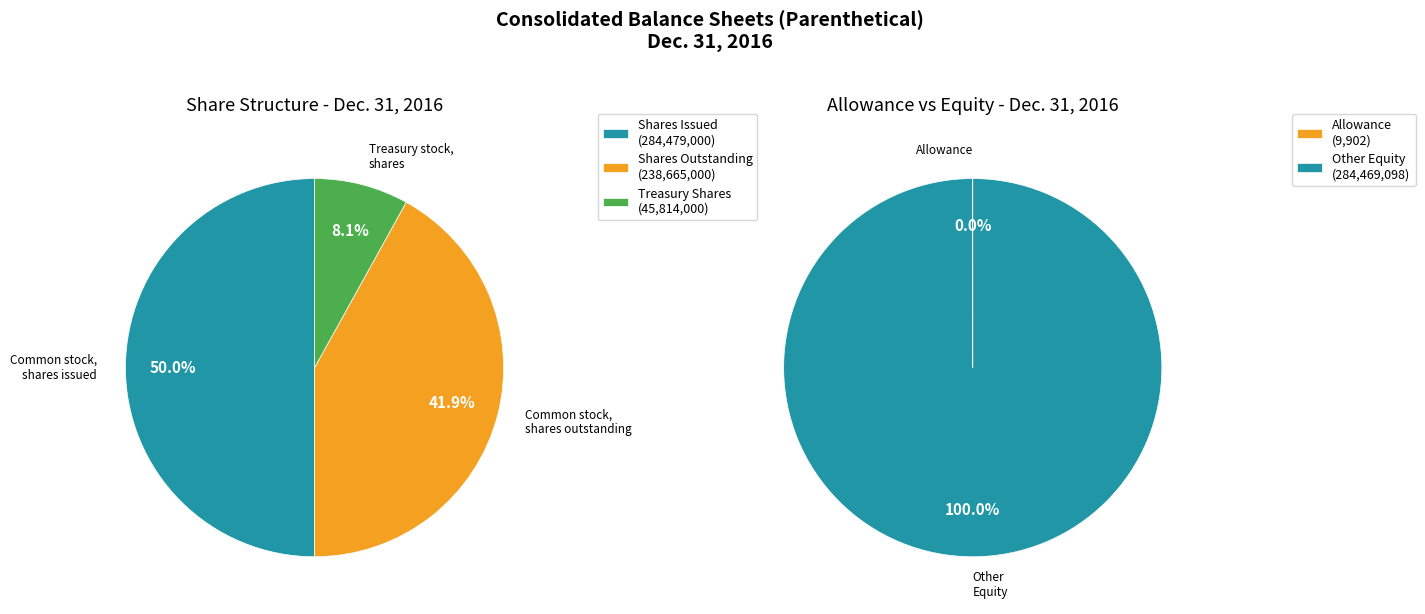

Is it true that Allowance is 0% of the pie?

True